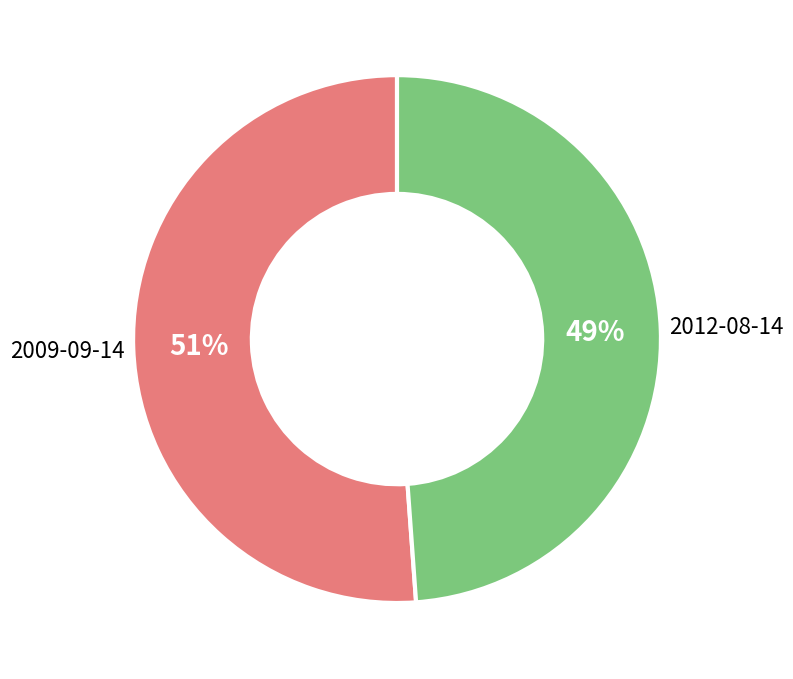

To the nearest percent, what percentage of the pie is 2009-09-14?

51%